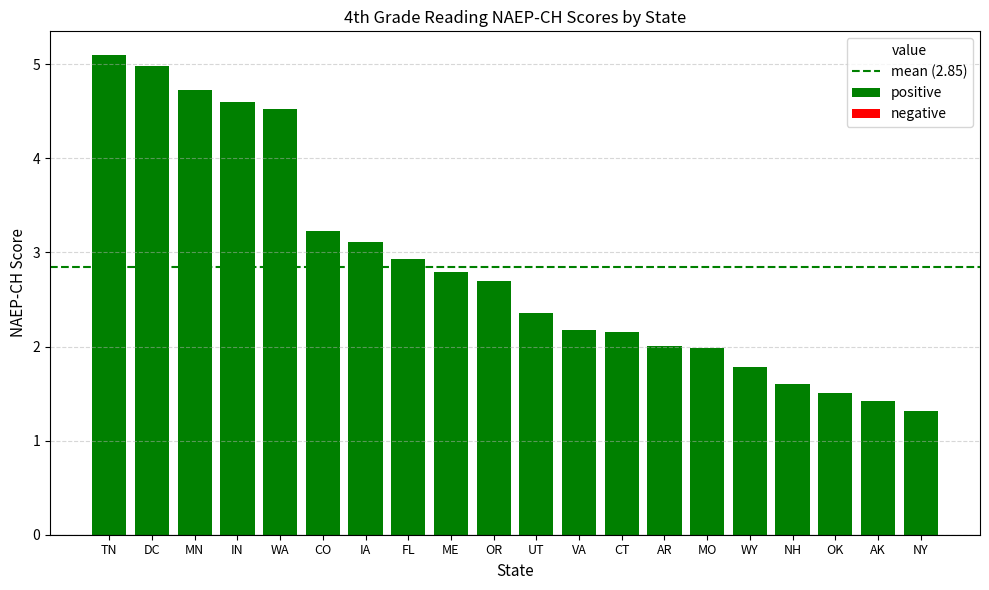

What is the change in value from DC to IA?

-1.9